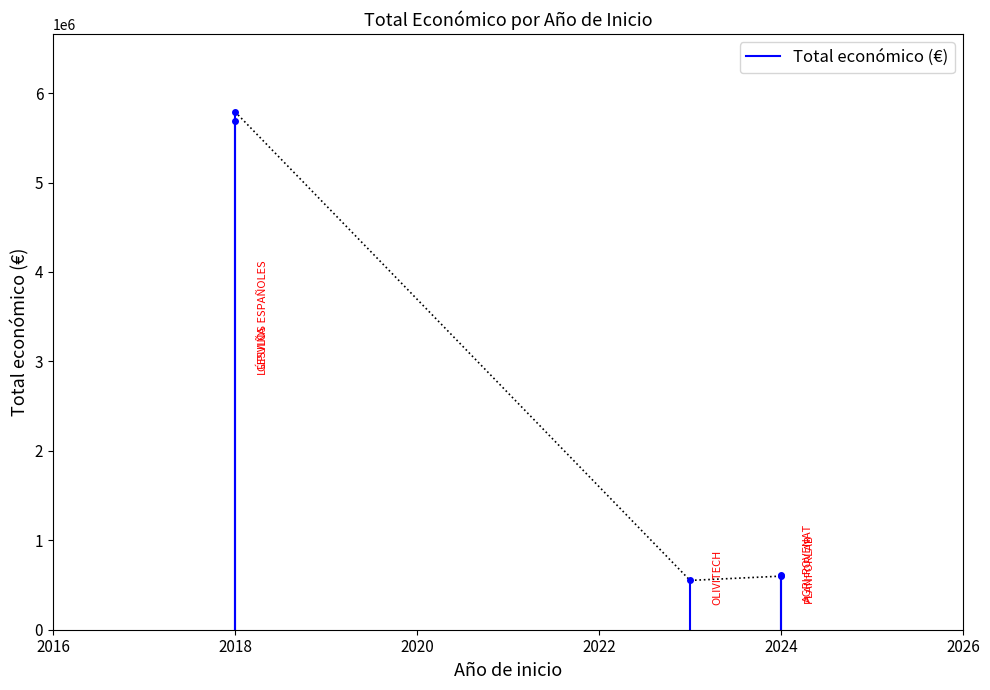

What is the smallest value displayed?

551997.6